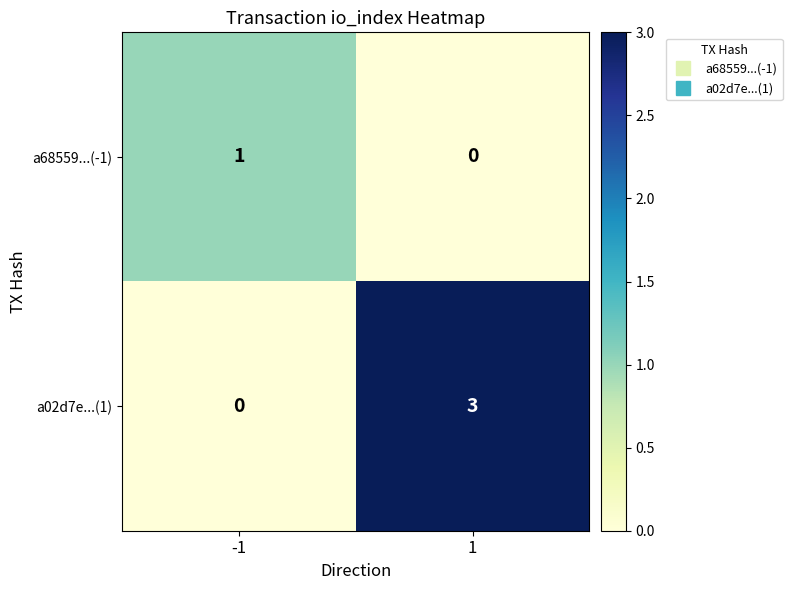

What is the greatest value displayed?

3